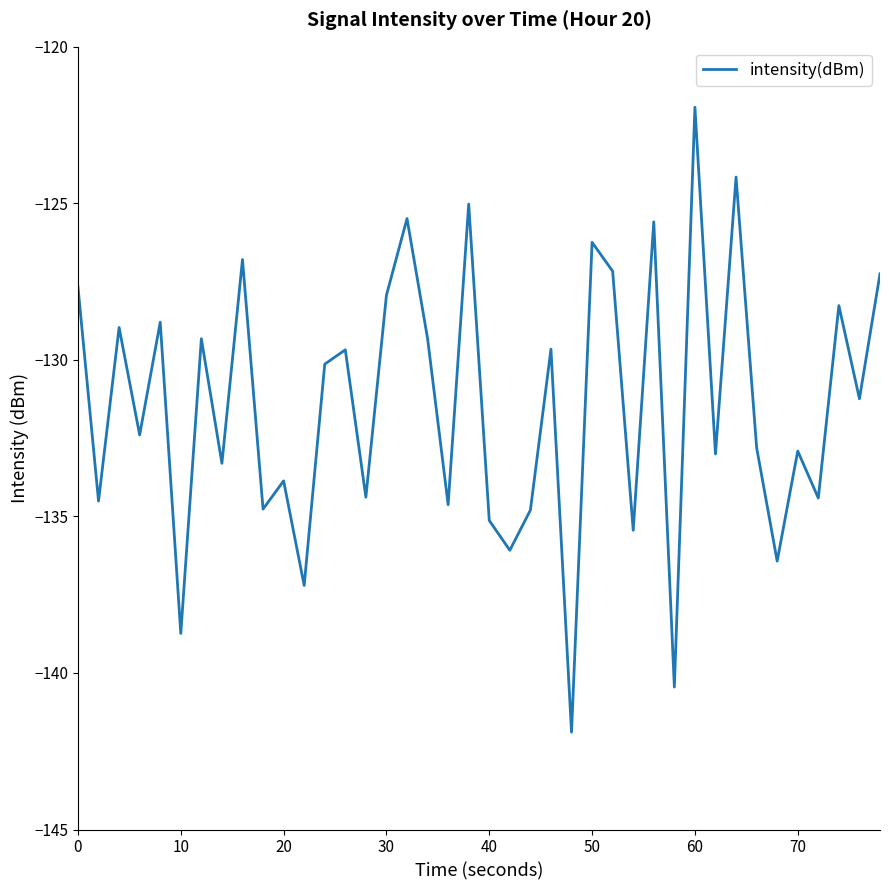

How many series are shown in this chart?

1